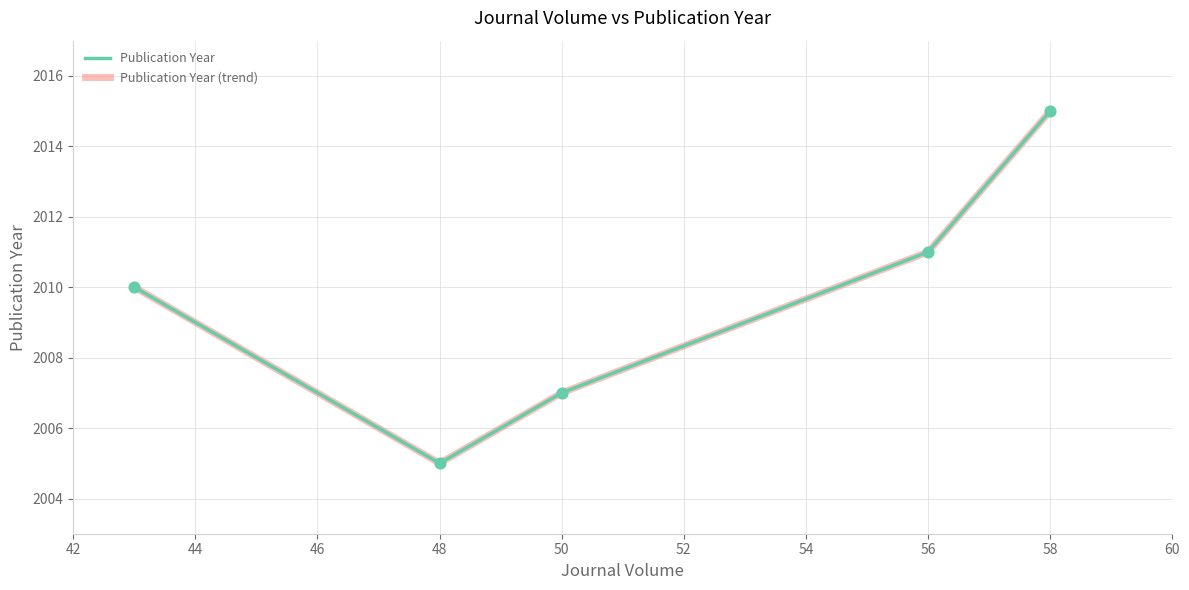

Does the chart have visible grid lines?

Yes